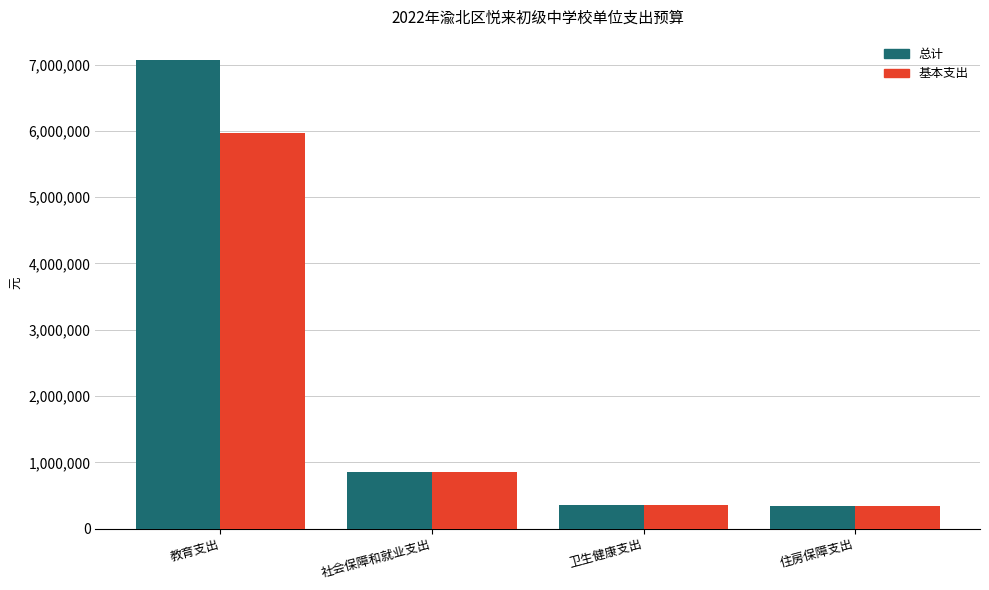

Which series has the largest range (max minus min)?

总计